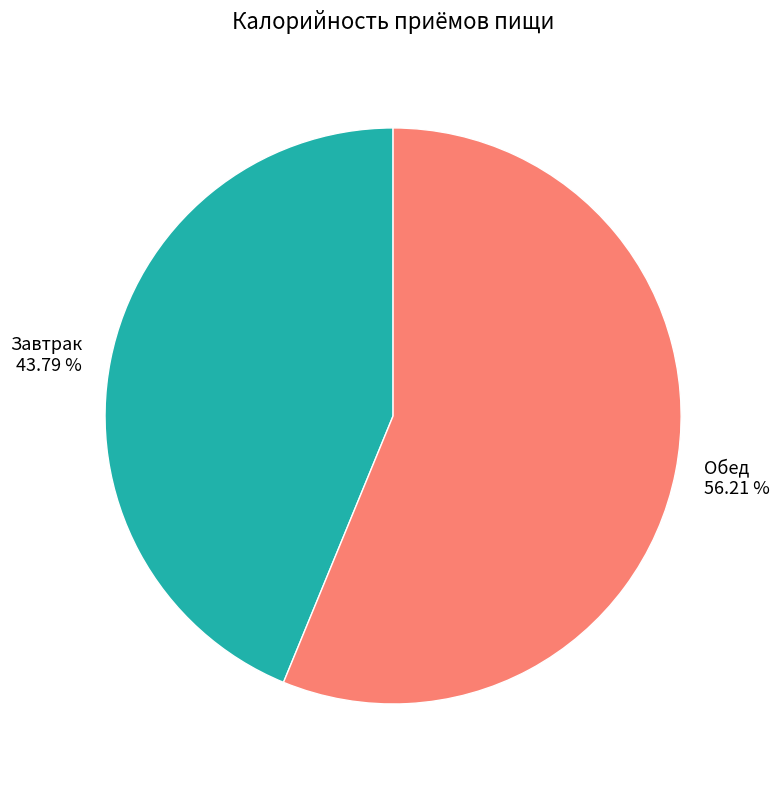

Count the number of slices in the pie.

2